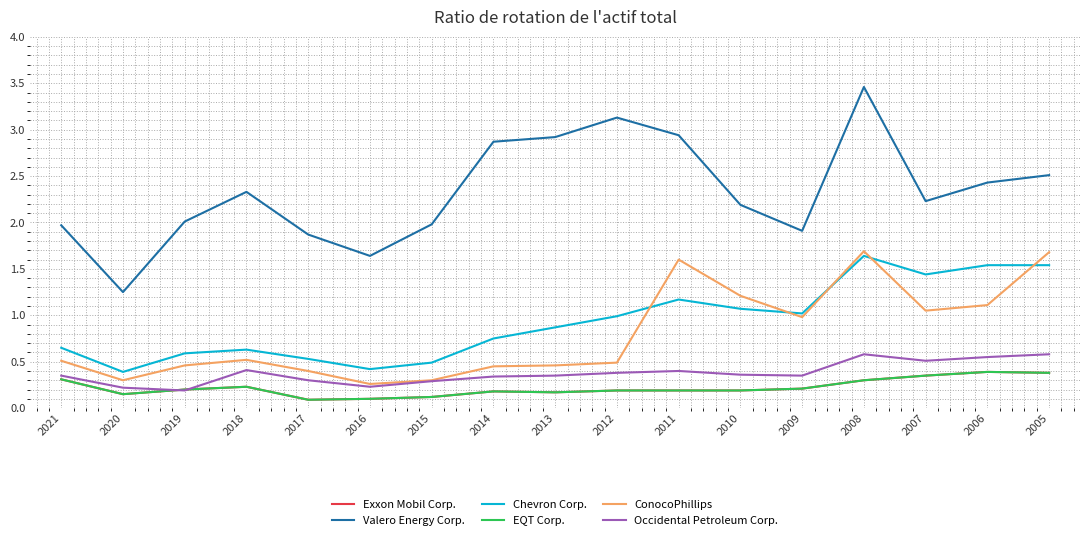

Is it true that Valero Energy Corp. equals 1.9 at 2017?

True